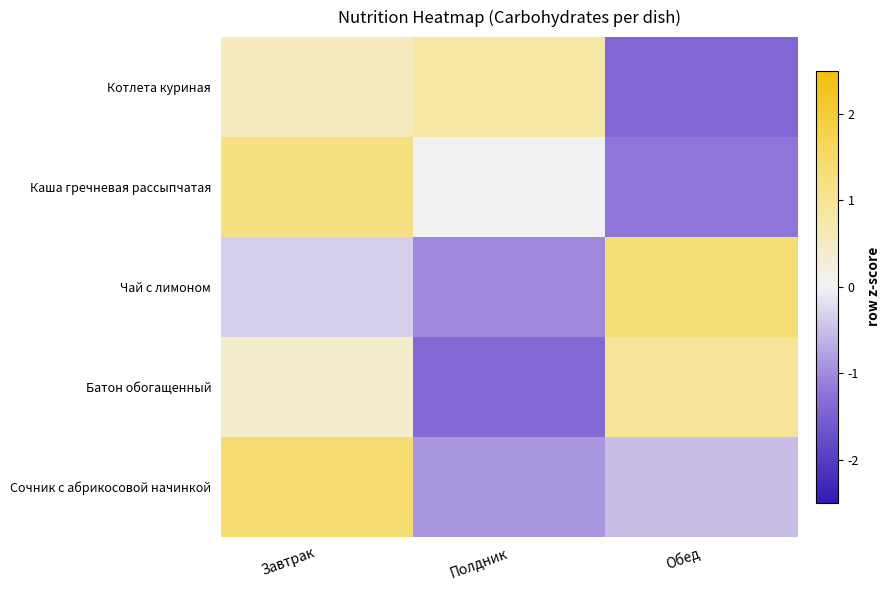

Reading right to left, what are all the values shown in this chart?

Котлета куриная: Обед=-1.4	Полдник=0.8	Завтрак=0.6
Каша гречневая рассыпчатая: Обед=-1.2	Полдник=-0.0	Завтрак=1.2
Чай с лимоном: Обед=1.4	Полдник=-1.0	Завтрак=-0.3
Батон обогащенный: Обед=1.0	Полдник=-1.4	Завтрак=0.4
Сочник с абрикосовой начинкой: Обед=-0.5	Полдник=-0.9	Завтрак=1.4